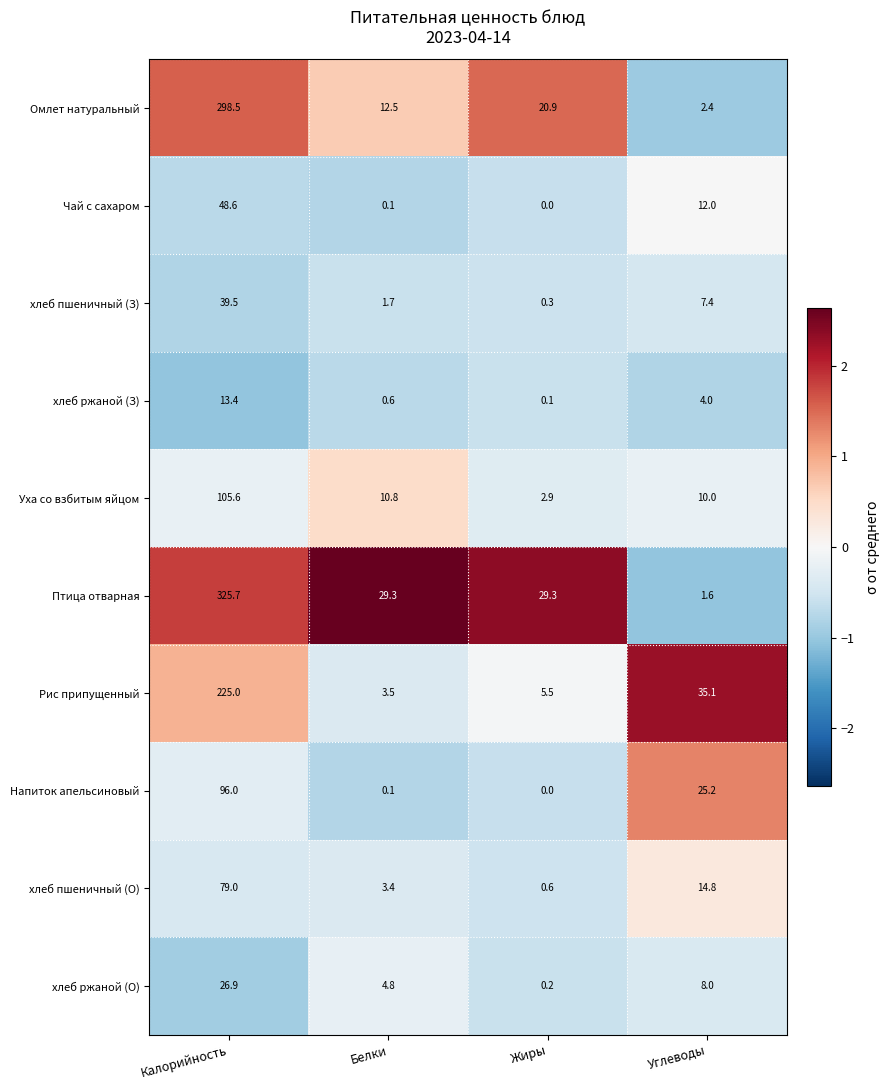

At which category is the sum across all series the highest?

Калорийность